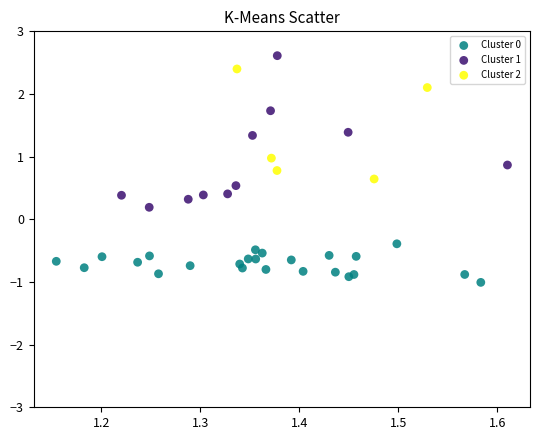

Which series contains the lowest Y value?

Cluster 0